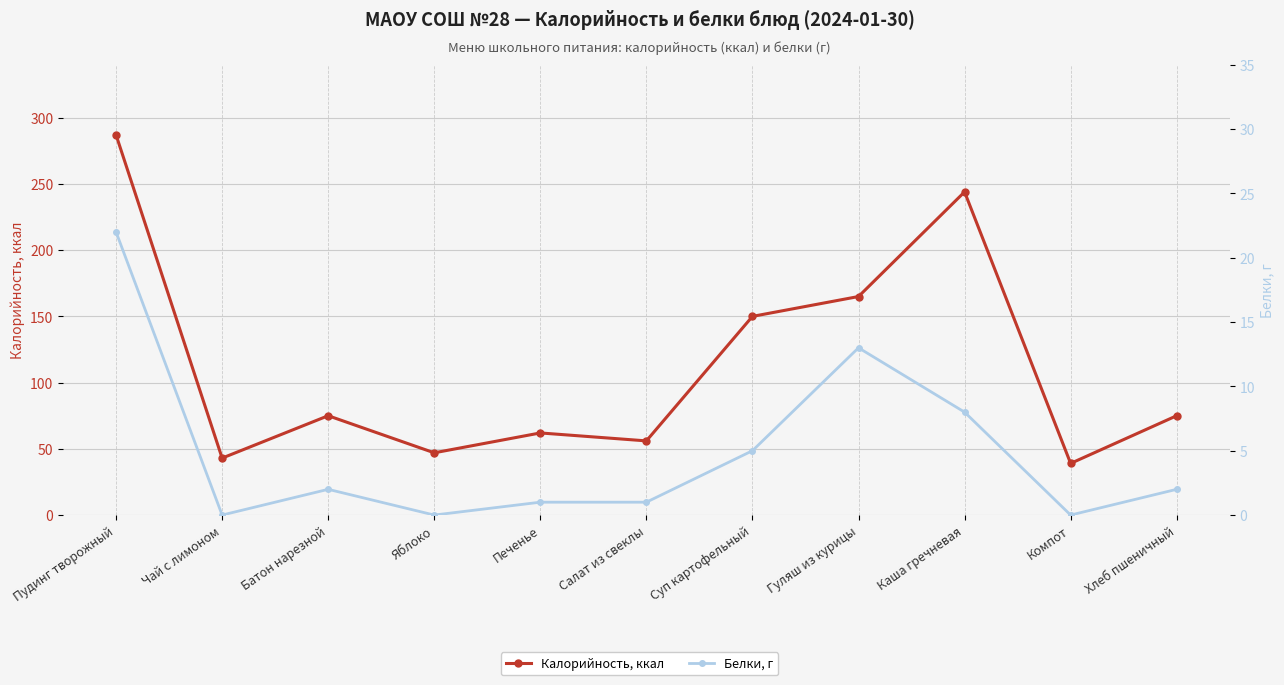

What is the value of the Калорийность, ккал point at the 2nd from the left?

43